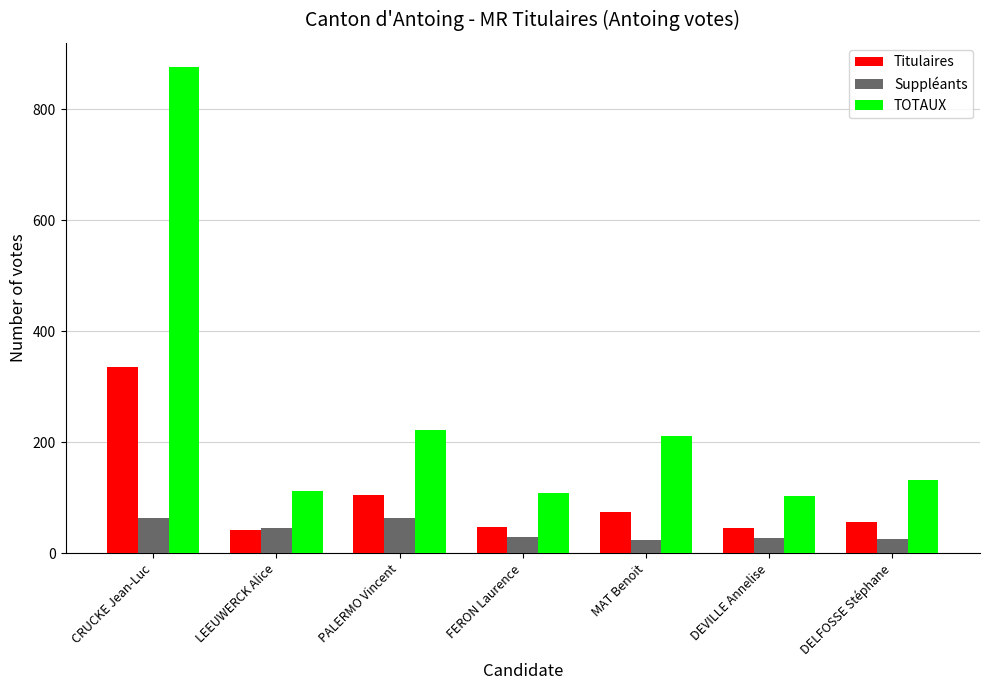

At which category is the sum across all series the highest?

CRUCKE Jean-Luc